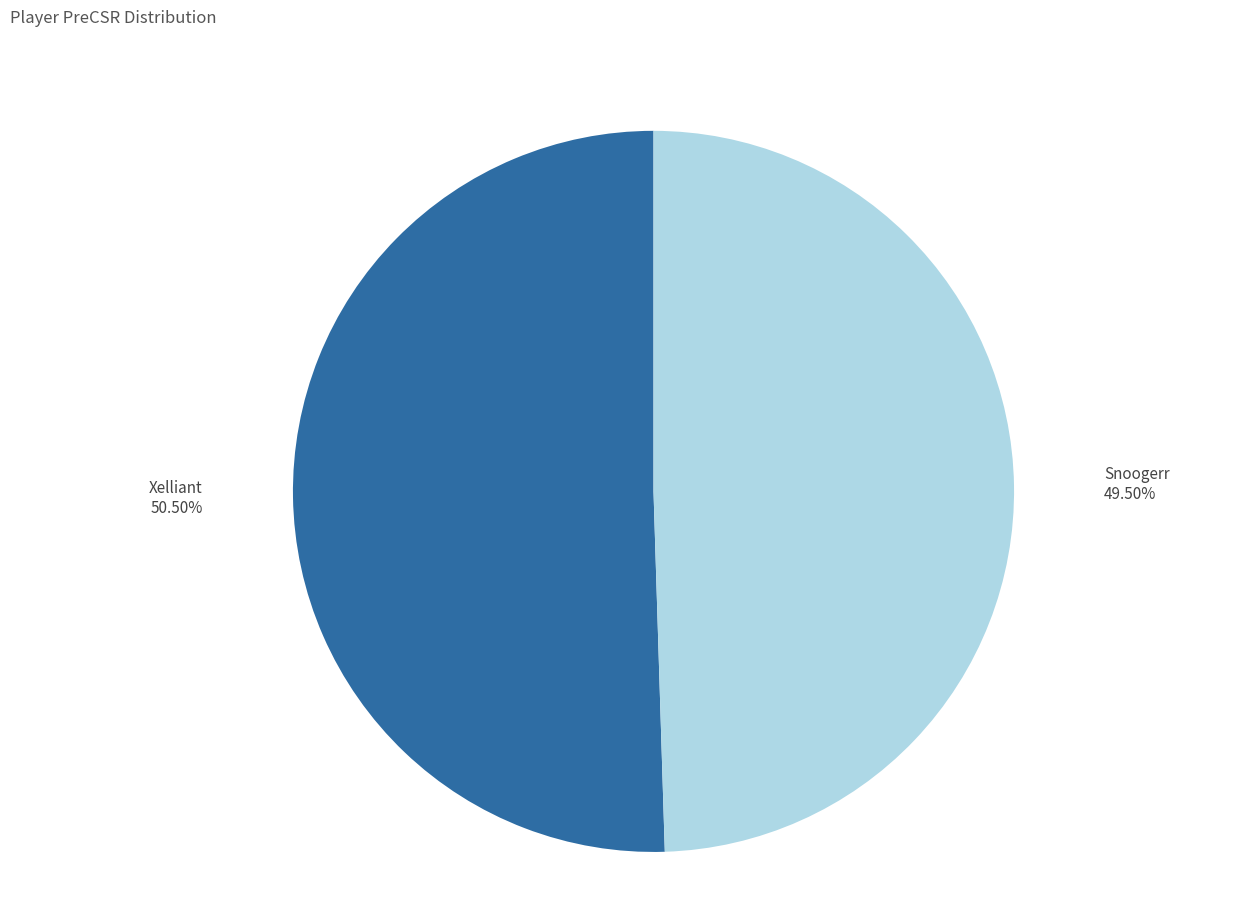

Is there a majority slice in this chart?

Yes